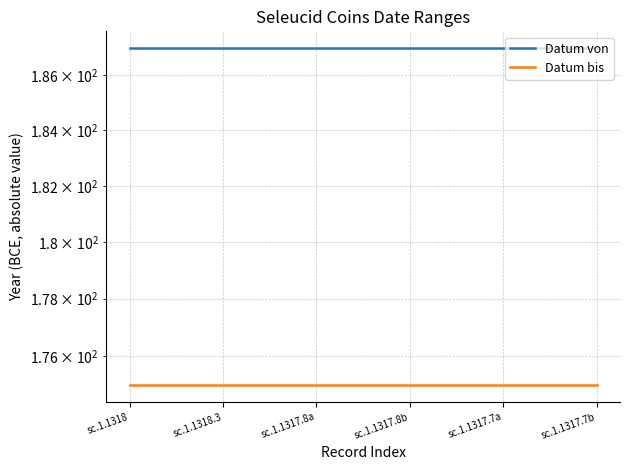

What position from the right is sc.1.1318?

6